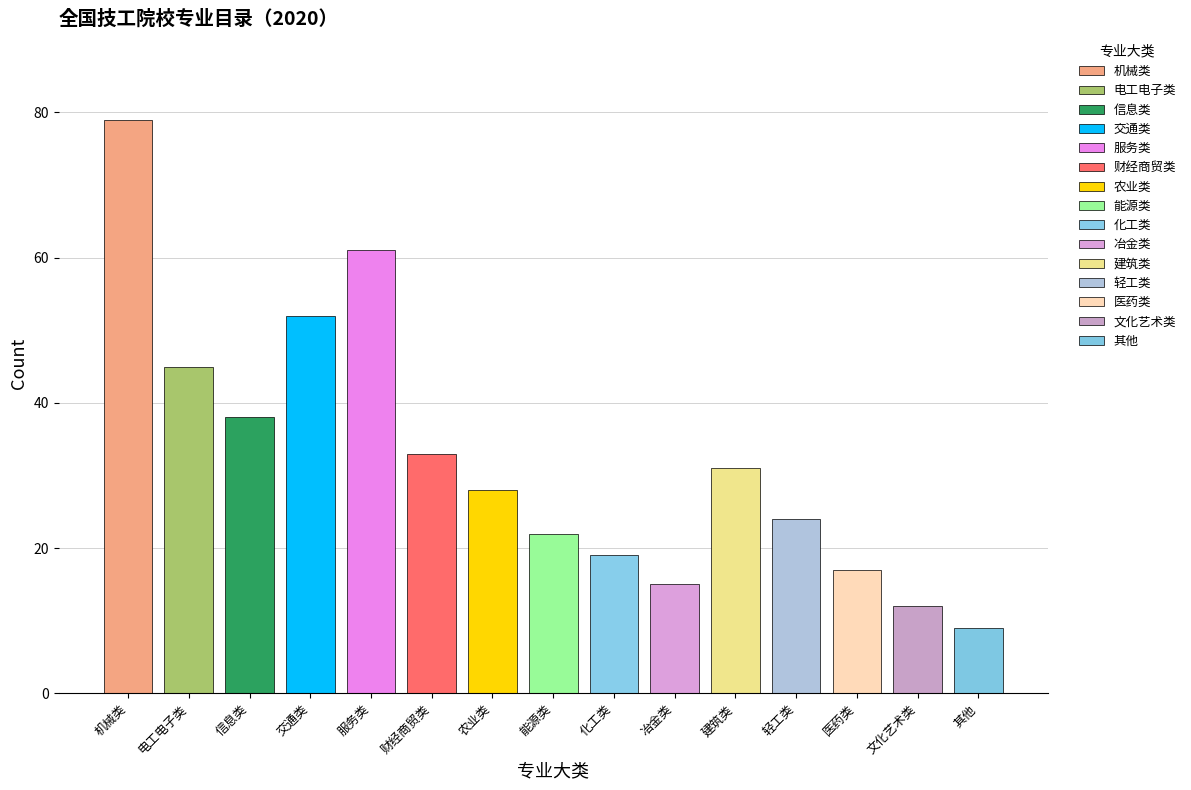

Reading left to right, what are all the values shown in this chart?

79	45	38	52	61	33	28	22	19	15	31	24	17	12	9